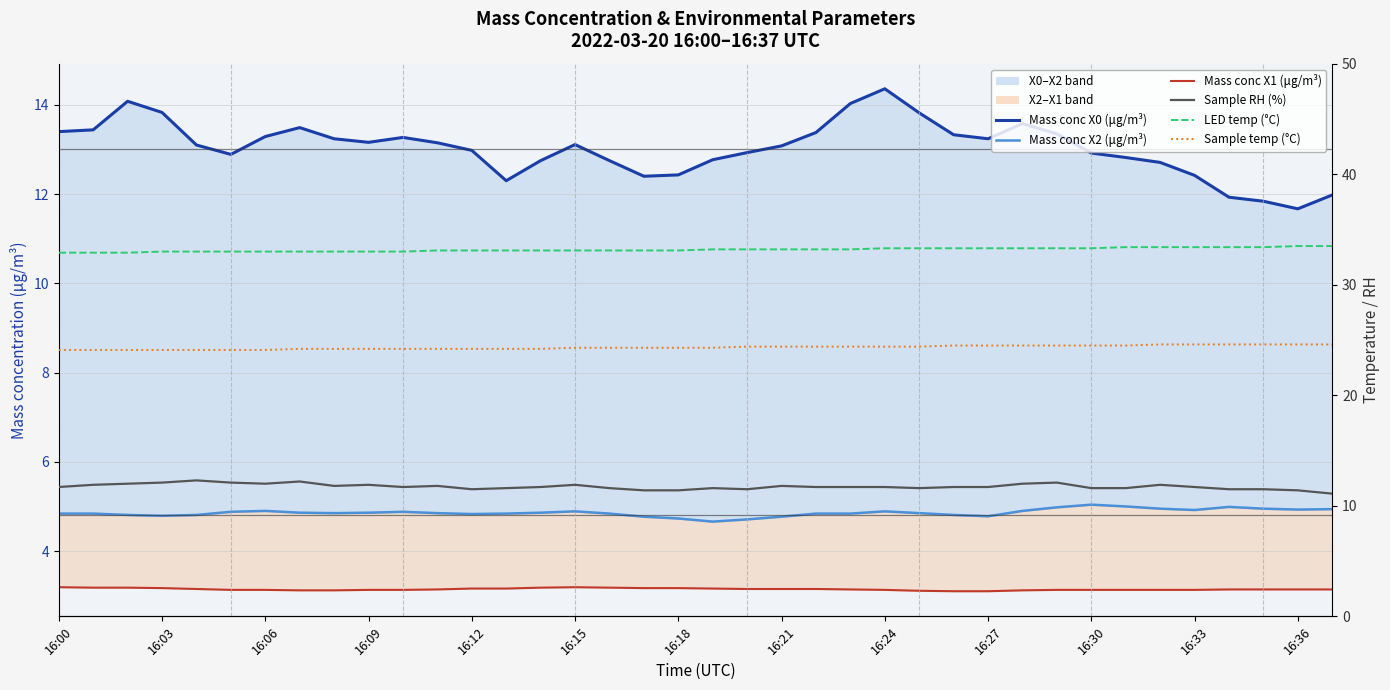

What is the label of the 28th point from the left?

16:27